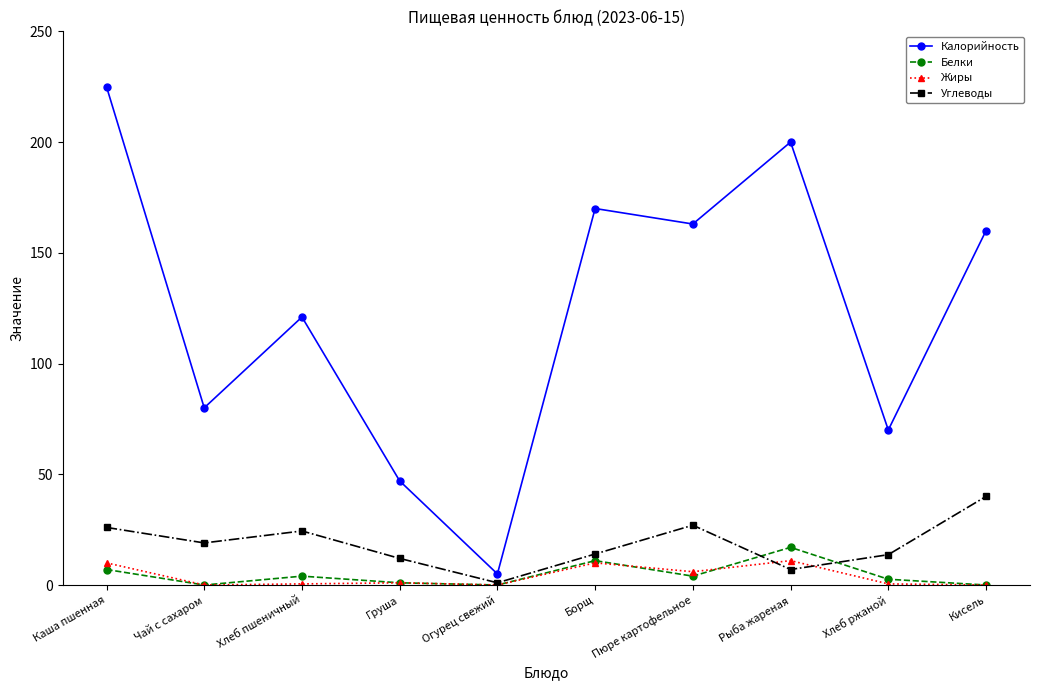

The value of Жиры at Каша пшенная is 10.0. True or false?

True